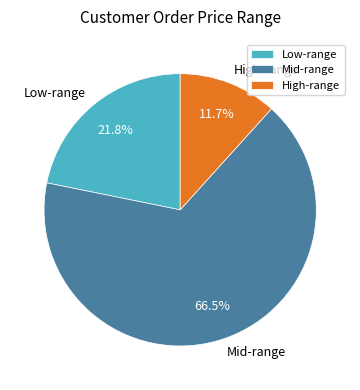

Which category has the biggest portion of the pie?

Mid-range